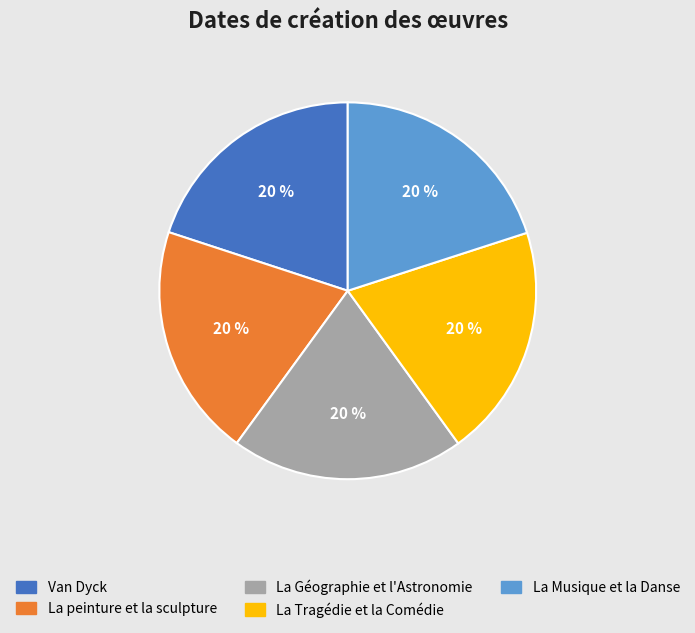

True or false: La Musique et la Danse accounts for 20% of the total.

True